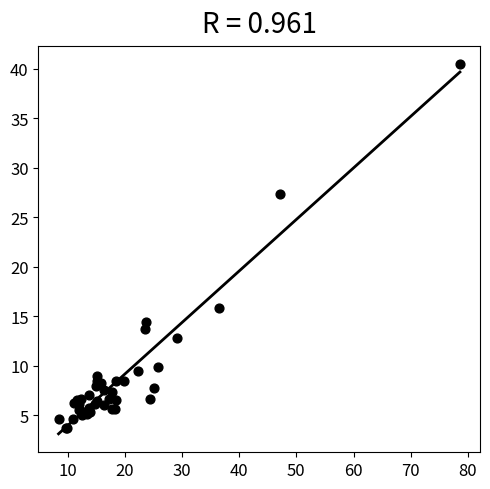

What Y value in the scatter plot is closest to 22?

27.4